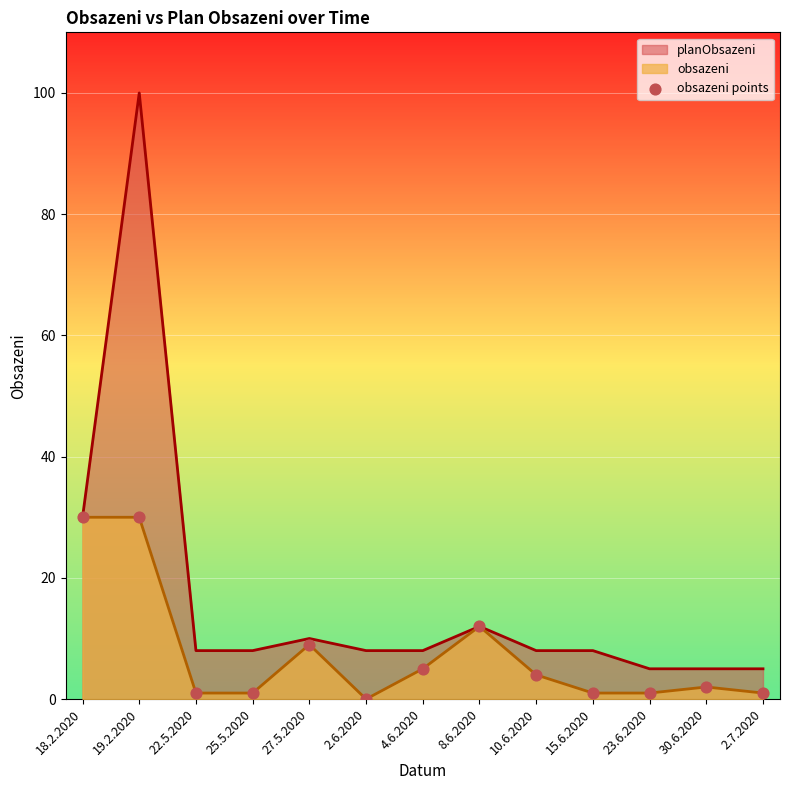

Which series has the widest spread of values?

planObsazeni